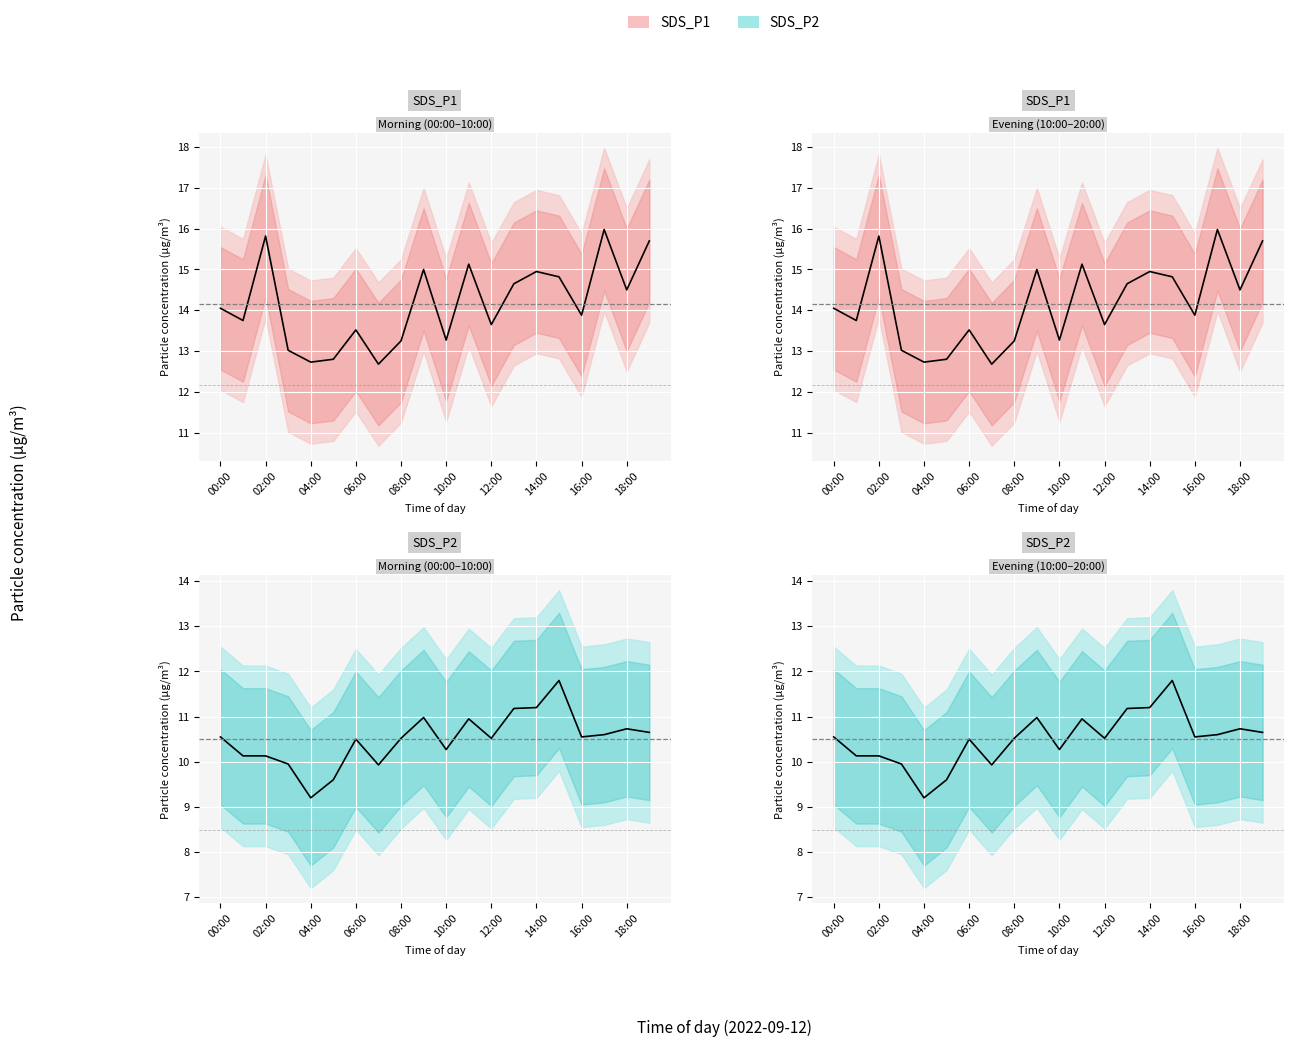

Is the value of SDS_P2 at 17 greater than the value of SDS_P1 at 18?

No